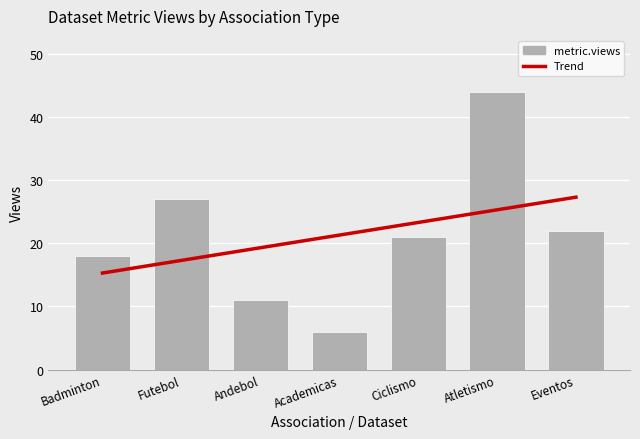

How many data points in Trend are less than 21?

3